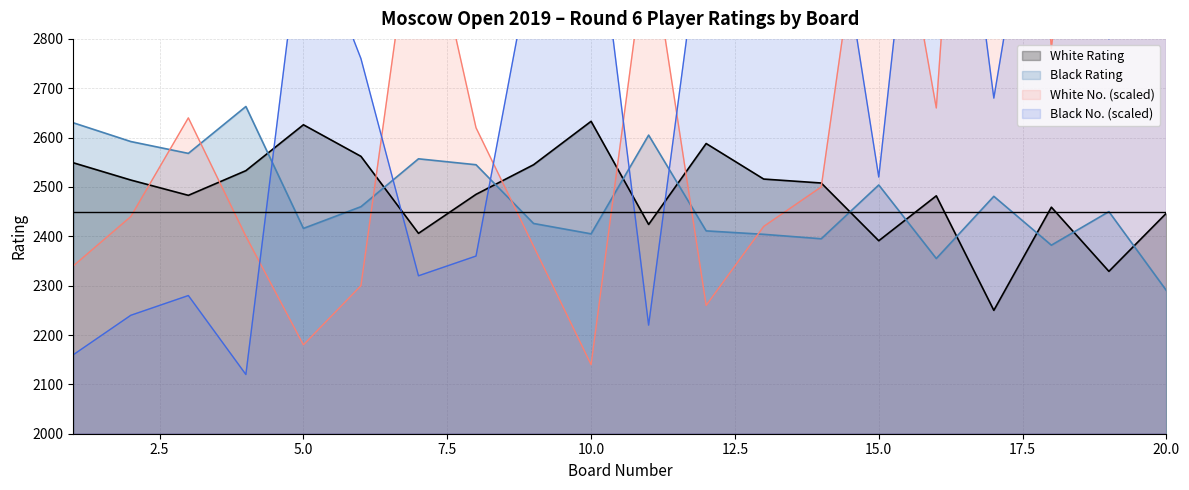

Reading right to left, extract all data points from this chart.

White Rating: 2447	2329	2459	2250	2482	2391	2508	2516	2588	2424	2633	2545	2485	2406	2562	2626	2533	2483	2514	2549
Black Rating: 2290	2450	2382	2481	2355	2504	2395	2404	2411	2605	2405	2426	2545	2557	2460	2416	2663	2568	2592	2630
White No.: 2820	3840	2780	4320	2660	3320	2500	2420	2260	3020	2140	2380	2620	3140	2300	2180	2400	2640	2440	2340
Black No.: 4000	2800	3380	2680	3580	2520	3260	3180	3100	2220	3160	2980	2360	2320	2760	3060	2120	2280	2240	2160